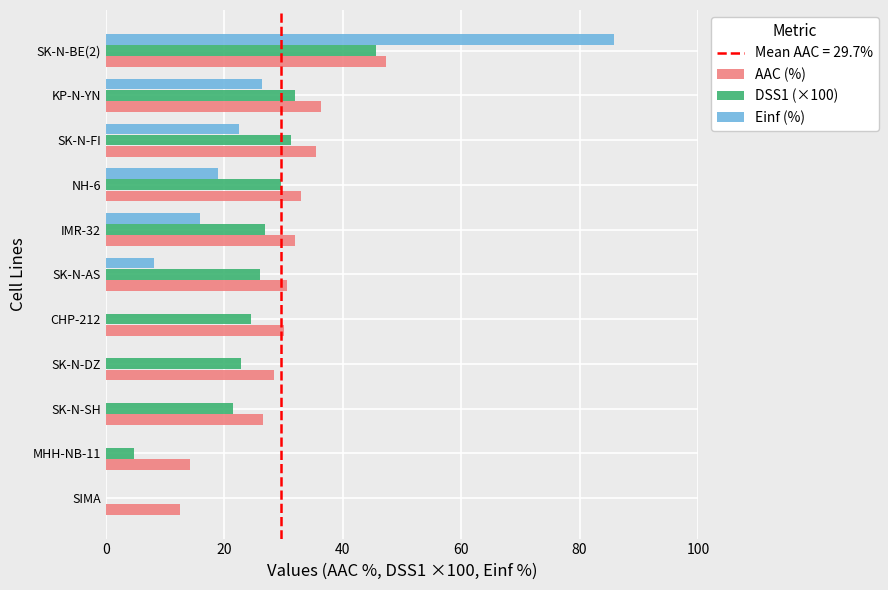

What is the sum of all DSS1 (×100) values?

264.6